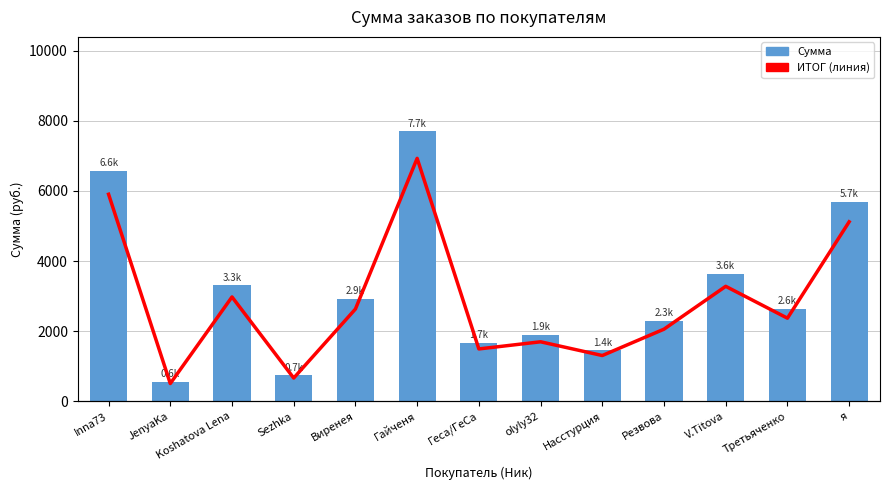

Reading left to right, what are all the values shown in this chart?

Сумма: Inna73=6559.8	JenyaKa=562.6	Koshatova Lena=3306.0	Sezhka=736.6	Виренея=2923.2	Гайченя=7696.6	Геса/ГеСа=1658.8	olyly32=1885.0	Насстурция=1450.0	Резвова=2285.2	V.Titova=3642.4	Третьяченко=2633.2	я=5686.3
ИТОГ (линия): Inna73=6559.8	JenyaKa=562.6	Koshatova Lena=3306.0	Sezhka=736.6	Виренея=2923.2	Гайченя=7696.6	Геса/ГеСа=1658.8	olyly32=1885.0	Насстурция=1450.0	Резвова=2285.2	V.Titova=3642.4	Третьяченко=2633.2	я=5686.3